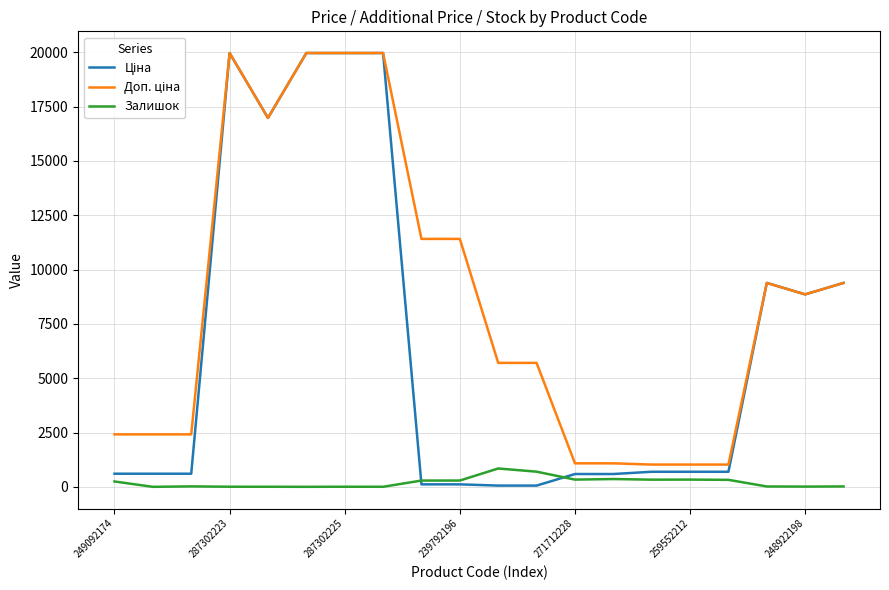

At how many categories does at least one series exceed 14998?

5